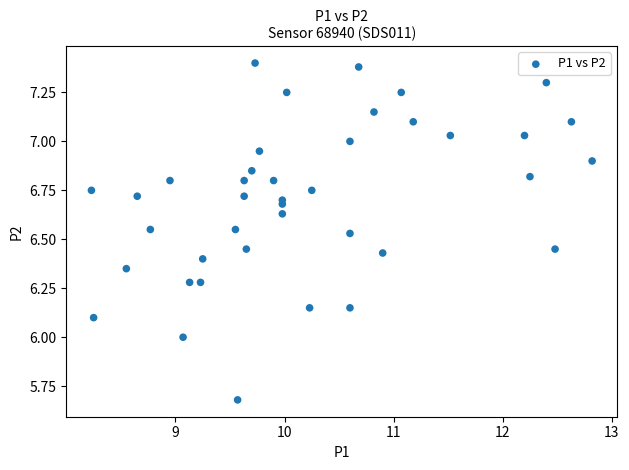

What is the range of Y values (max minus min)?

1.7